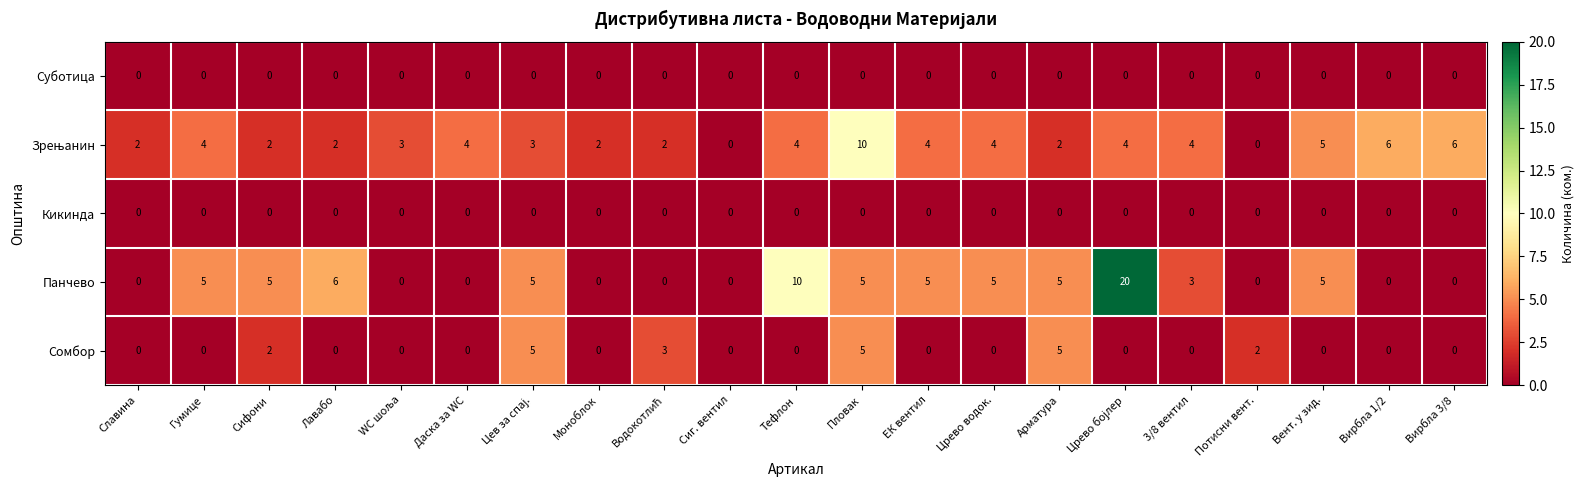

Which series has the largest range (max minus min)?

Панчево